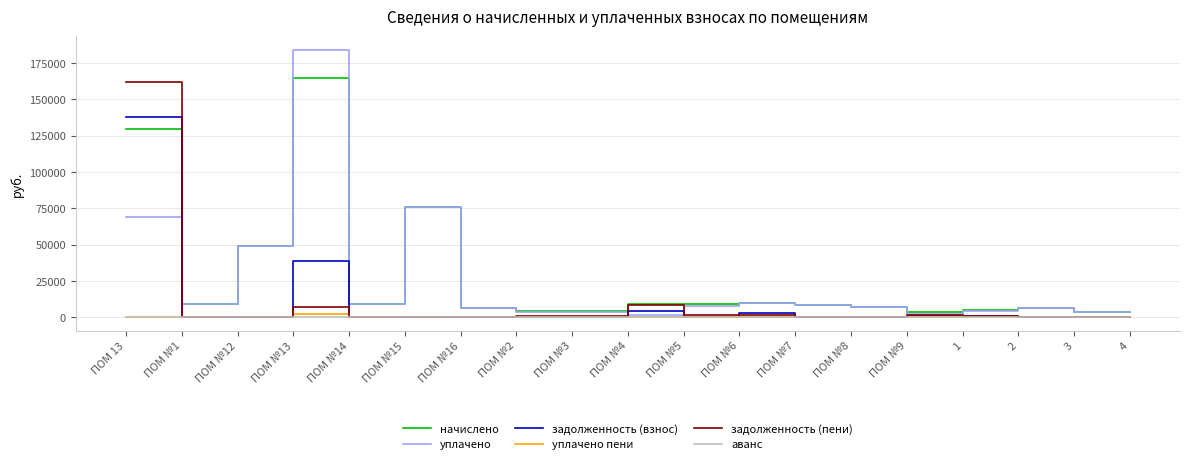

The value of уплачено пени at ПОМ №9 is 0.0. True or false?

True